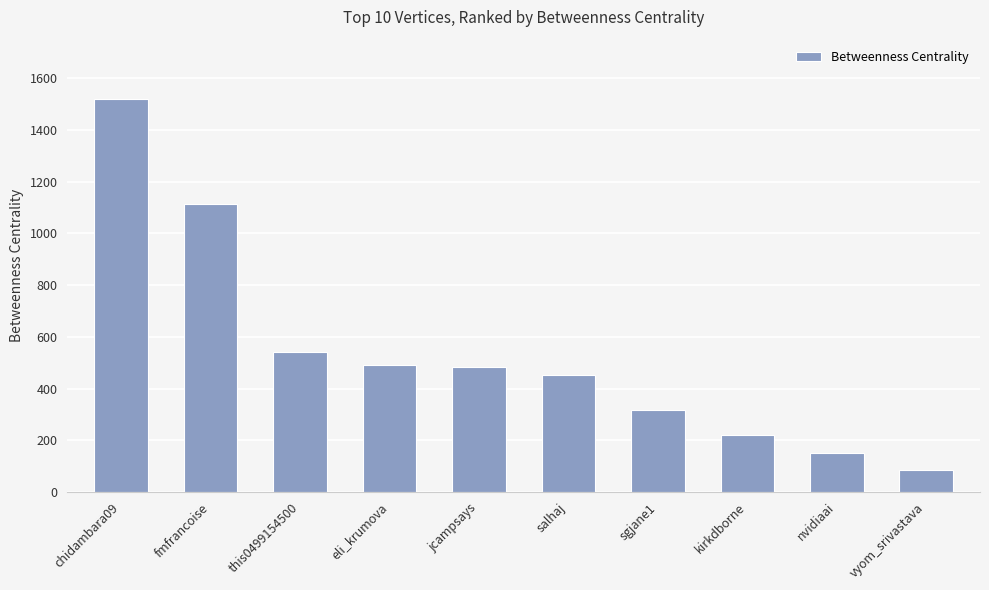

What is the sum of the values at fmfrancoise and sgjane1?

1430.8